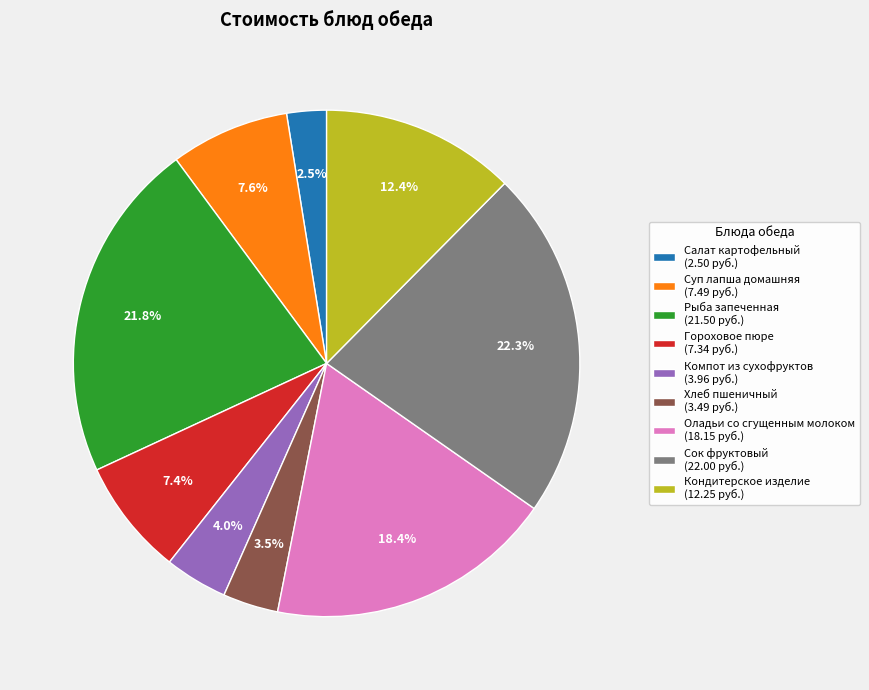

What percentage is the Гороховое пюре slice, to the nearest percent?

7%